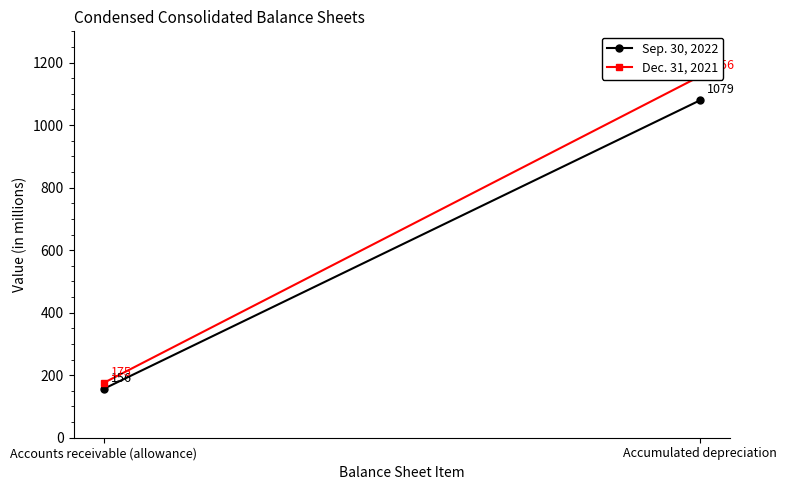

What are all the series names shown in the legend?

Sep. 30, 2022, Dec. 31, 2021